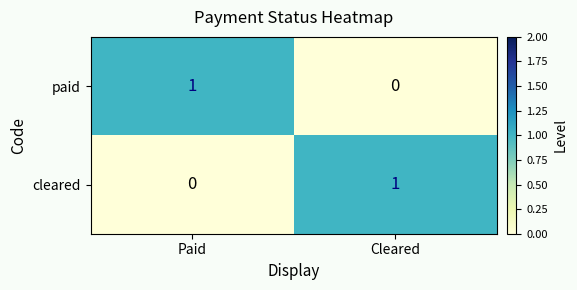

At Paid, list the series in order from largest to smallest.

paid, cleared